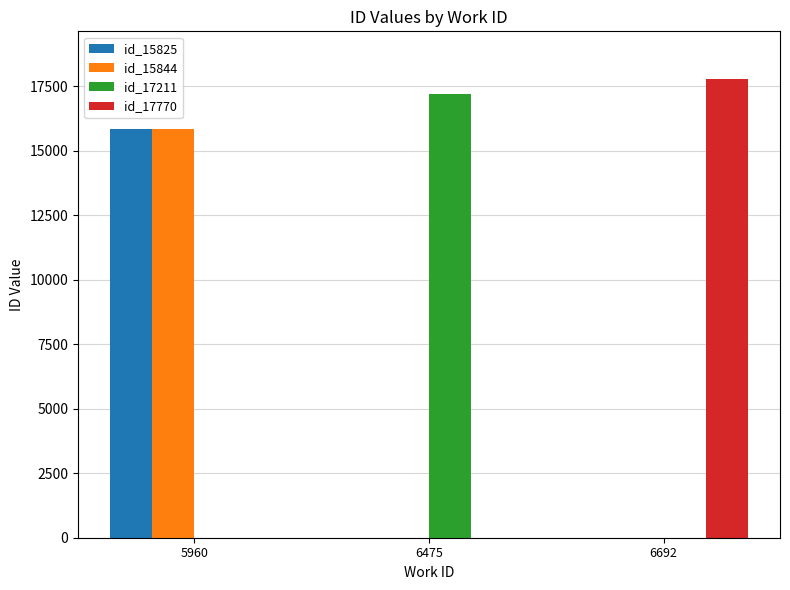

The id_17211 series shows 0 at 5960. True or false?

True